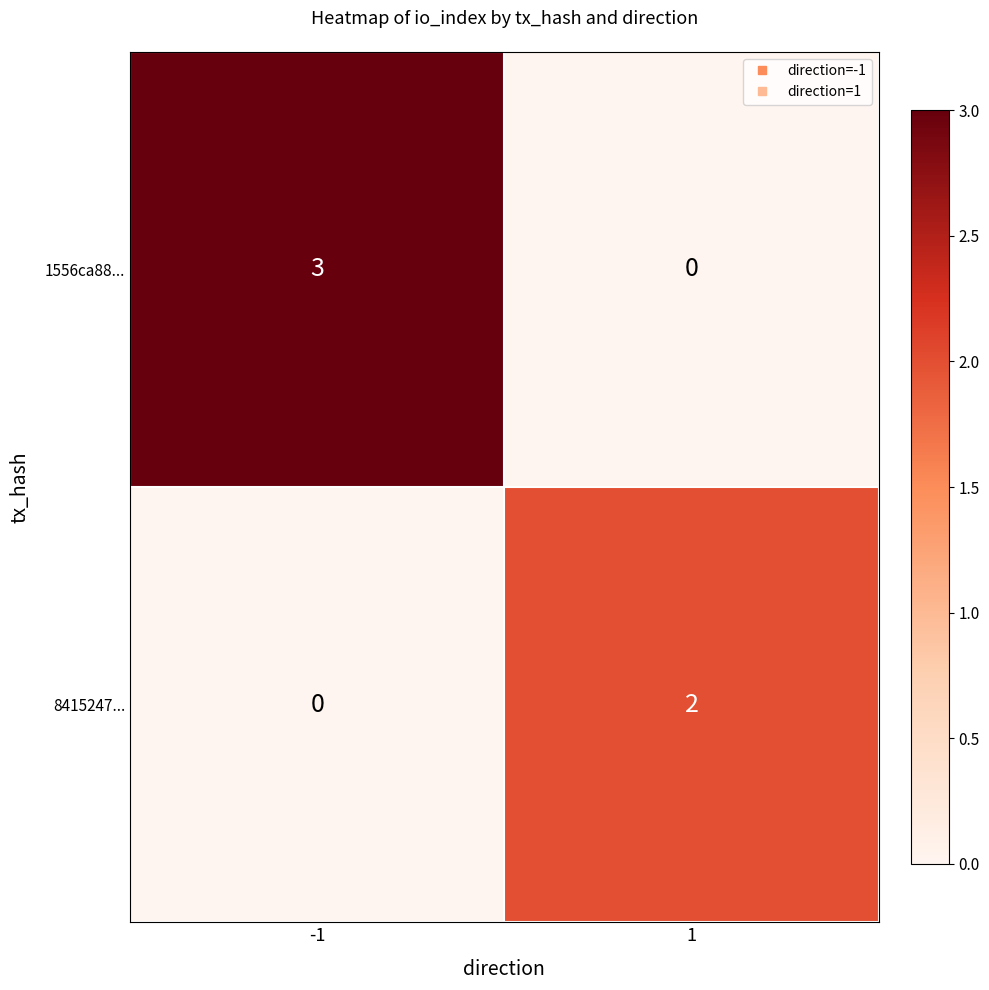

Rank the series by their maximum value, from lowest to highest.

8415247..., 1556ca88...